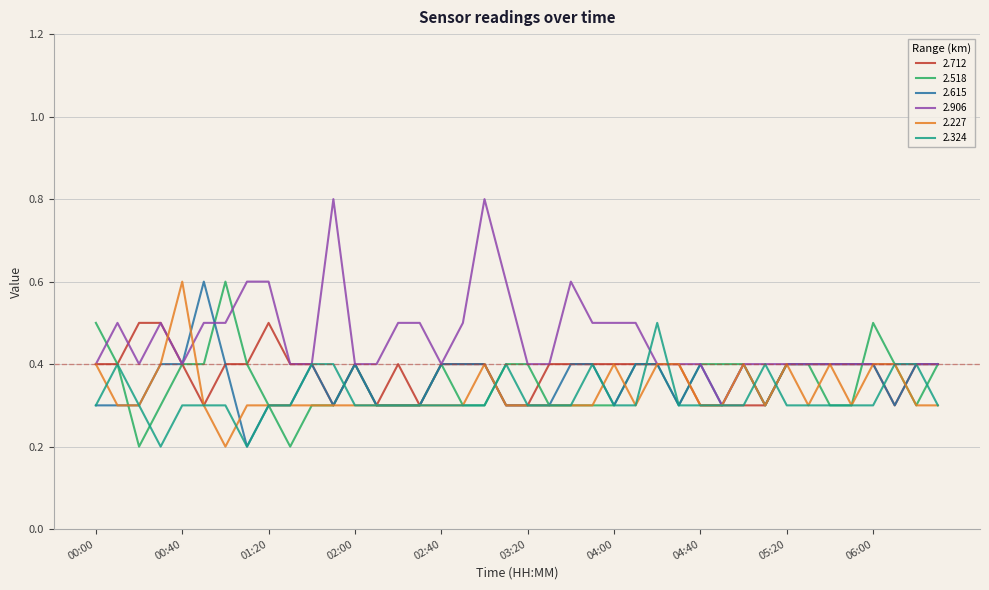

What is the maximum value for 2.518?

0.6